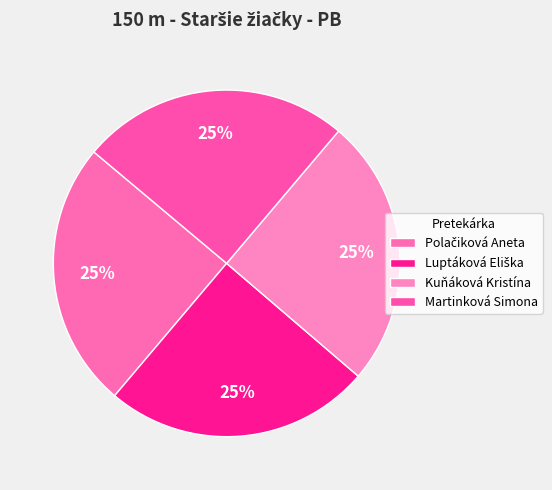

To the nearest percent, what portion does Martinková Simona represent?

25%